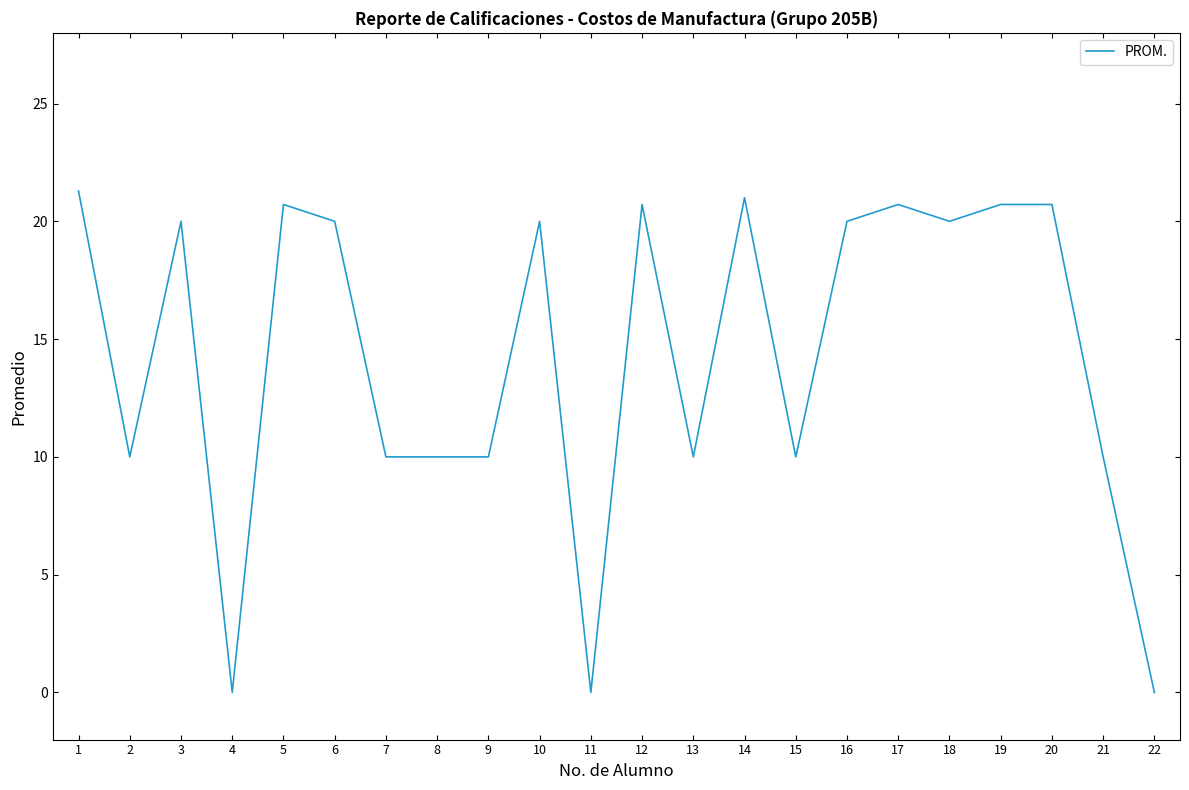

What is the difference between the maximum and minimum values?

21.3